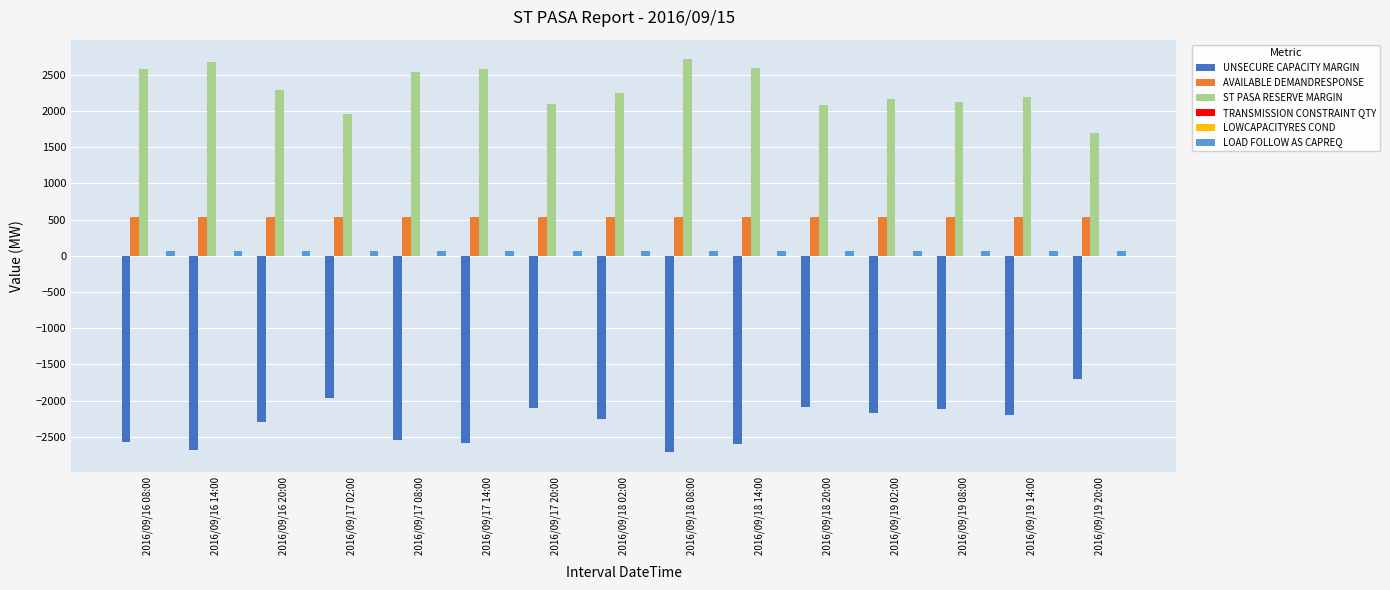

At which category is the sum across all series the highest?

2016/09/16 08:00